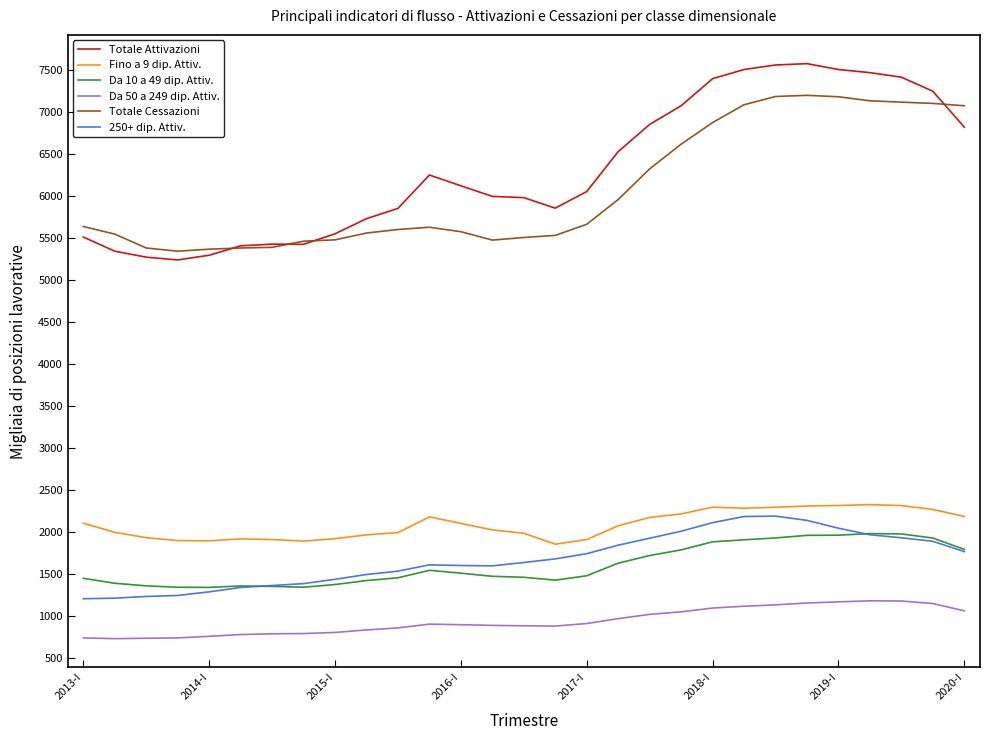

What is the highest value of the Da 10 a 49 dip. Attiv. series?

1984